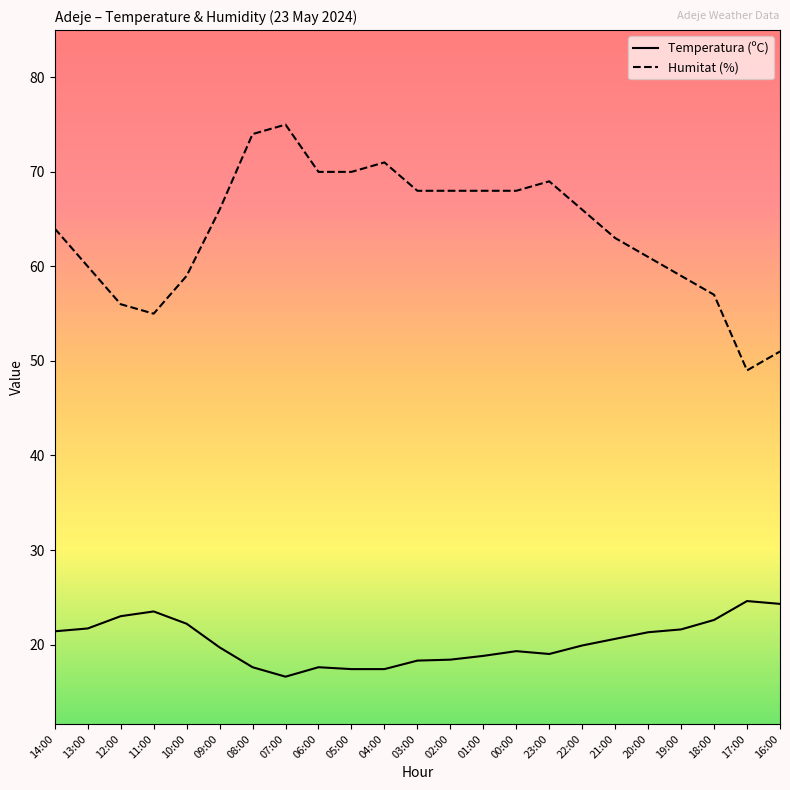

True or false: Temperatura (ºC) has a value of 32.3 at 18:00.

False